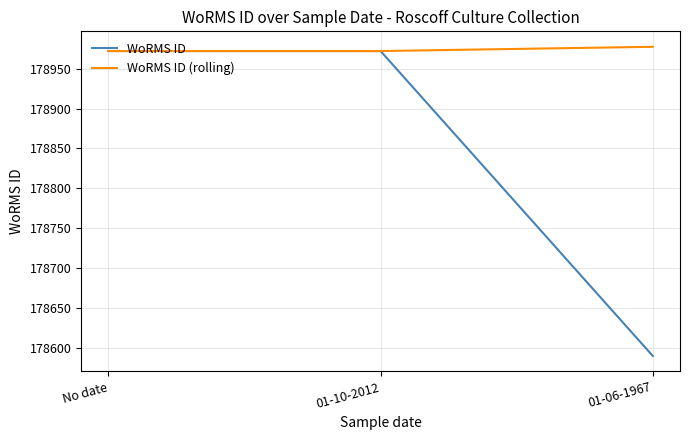

What is the minimum value shown in the chart?

178590.0